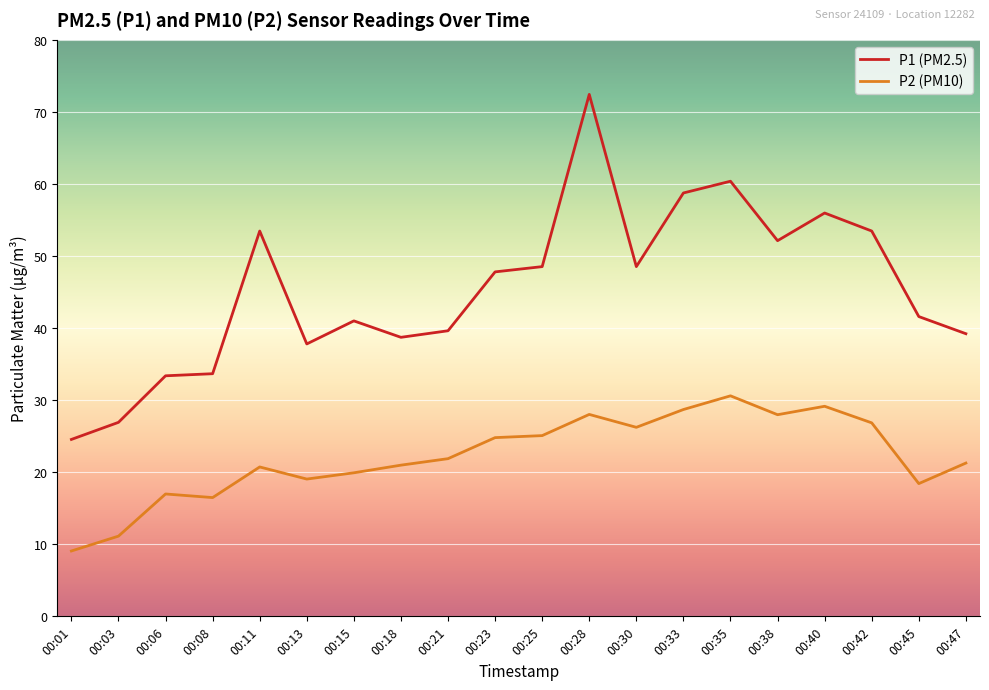

True or false: P2 (PM10) and P1 (PM2.5) cross at least once.

False